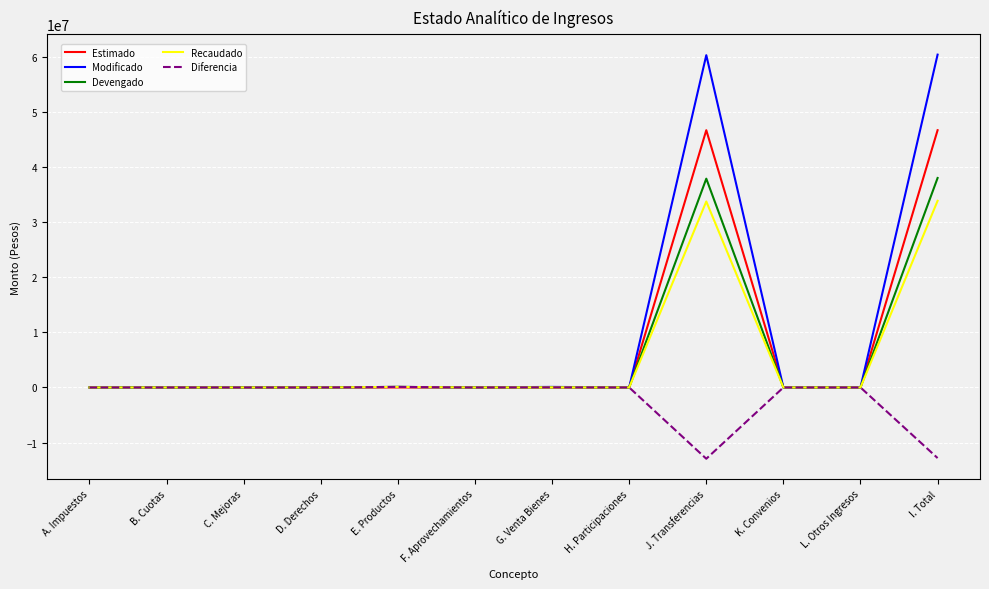

The value of Modificado at H. Participaciones is 0.0. True or false?

True